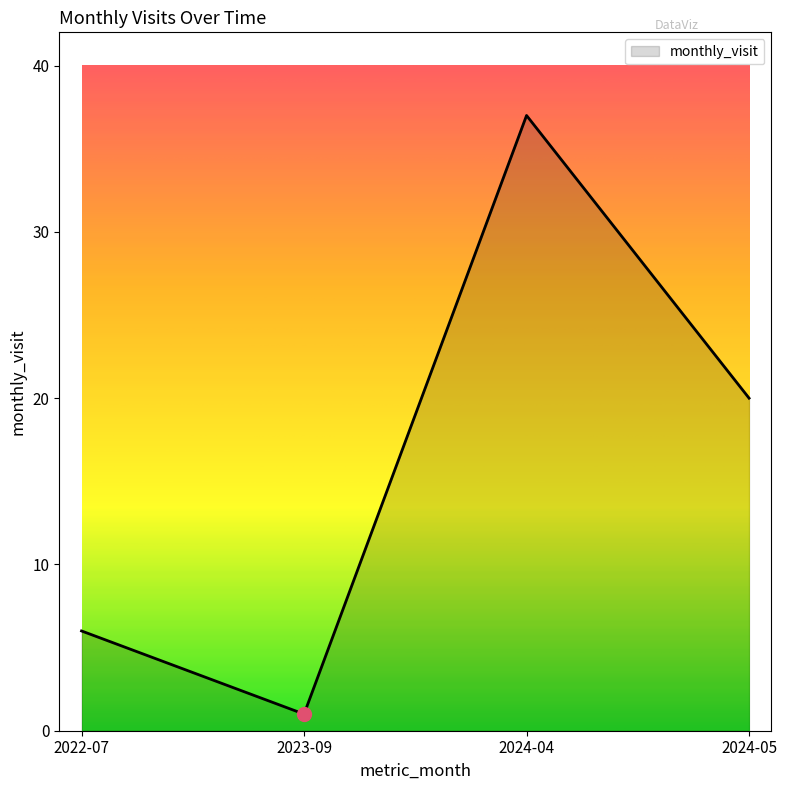

What is the change in value from 2024-04 to 2024-05?

-17